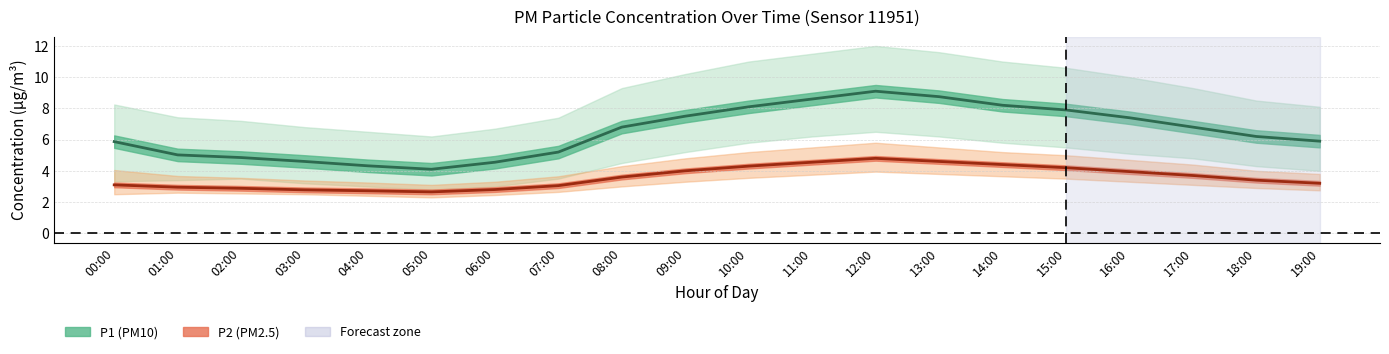

What position from the right is 00:00?

20